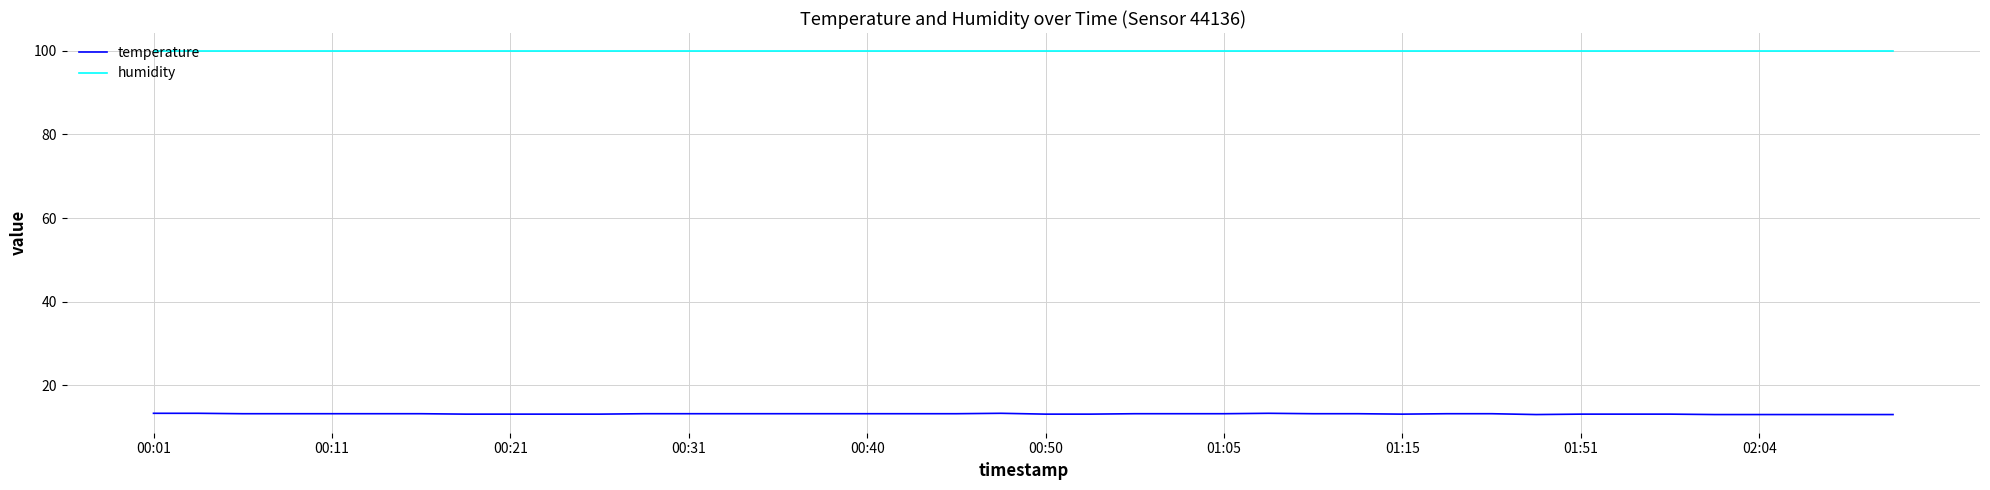

Is this an area chart (filled region under the line)?

No